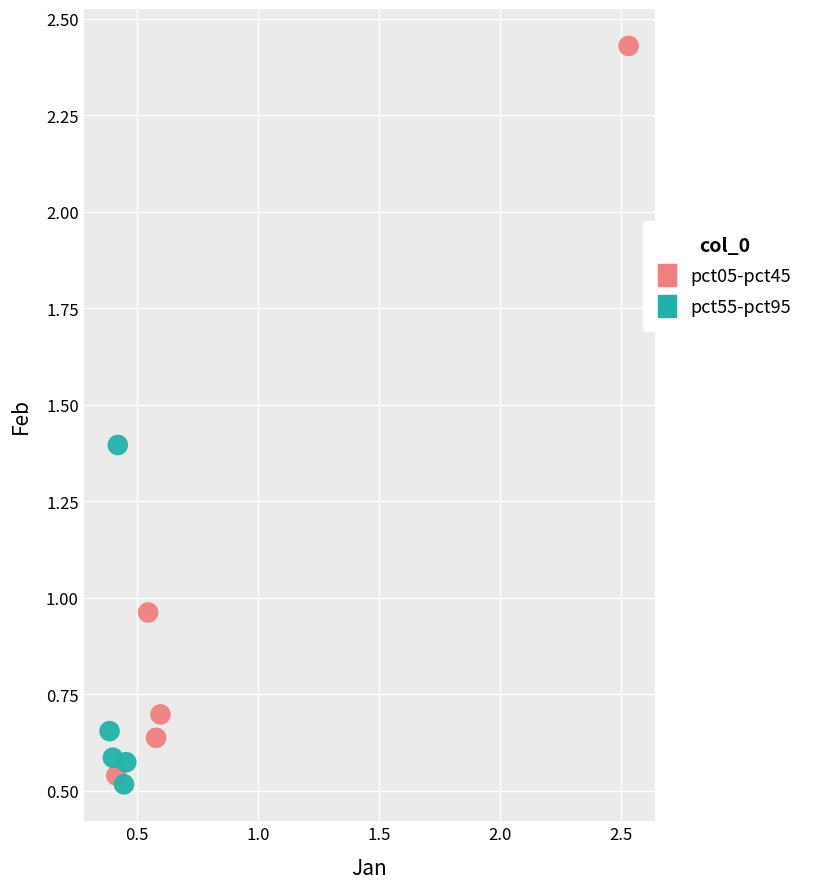

Which series has the largest Y range (max minus min)?

pct05-pct45